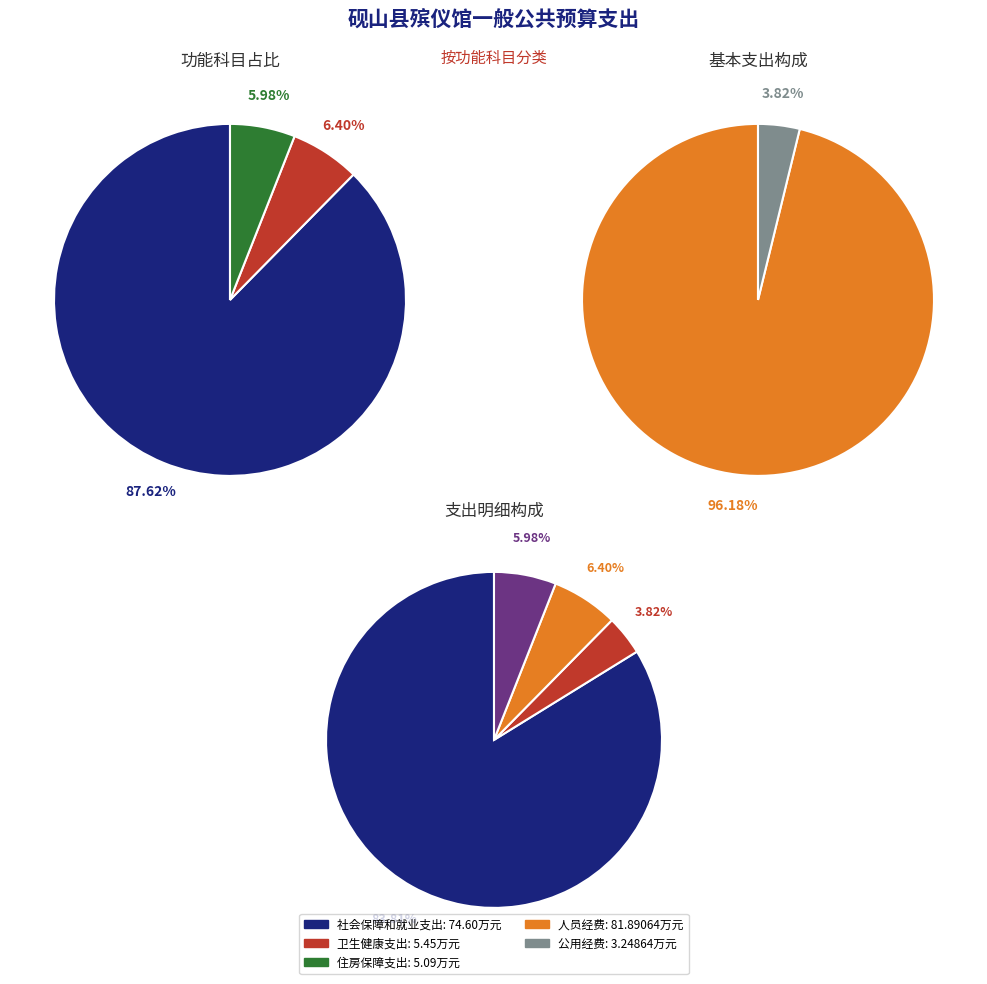

Approximately how many times larger is the value at 社会保障和就业支出 compared to 住房保障支出?

14.7